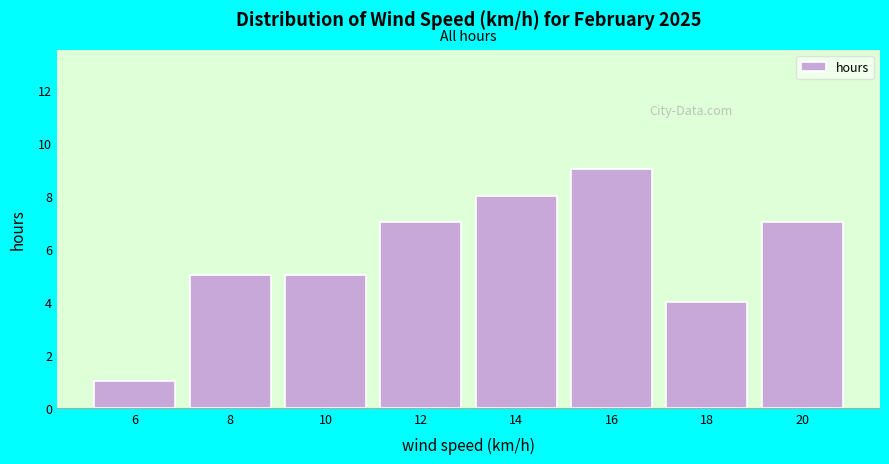

Which range on the x-axis has the tallest bar?

15 to 17